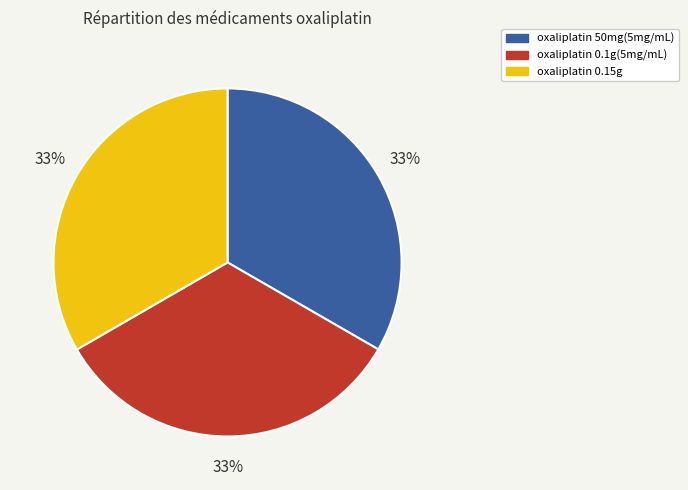

To the nearest percent, what is the combined percentage of oxaliplatin 50mg(5mg/mL) and oxaliplatin 0.15g?

67%